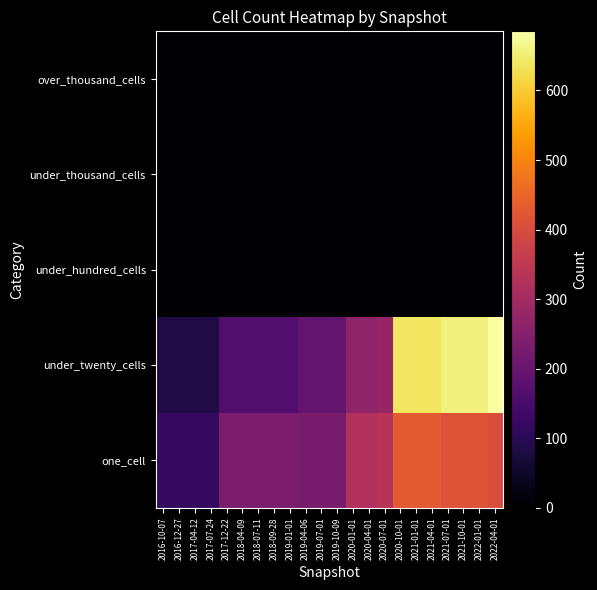

Reading left to right, extract all data points from this chart.

one_cell: 2016-10-07=119	2016-12-27=119	2017-04-12=119	2017-07-24=119	2017-12-22=233	2018-04-09=233	2018-07-11=233	2018-09-28=233	2019-01-01=233	2019-04-06=229	2019-07-01=229	2019-10-09=229	2020-01-01=326	2020-04-01=326	2020-07-01=335	2020-10-01=429	2021-01-01=429	2021-04-01=429	2021-07-01=415	2021-10-01=415	2022-01-01=415	2022-04-01=402
under_twenty_cells: 2016-10-07=83	2016-12-27=83	2017-04-12=83	2017-07-24=83	2017-12-22=164	2018-04-09=164	2018-07-11=164	2018-09-28=164	2019-01-01=164	2019-04-06=192	2019-07-01=192	2019-10-09=192	2020-01-01=269	2020-04-01=269	2020-07-01=277	2020-10-01=637	2021-01-01=637	2021-04-01=637	2021-07-01=656	2021-10-01=656	2022-01-01=656	2022-04-01=685
under_hundred_cells: 2016-10-07=0	2016-12-27=0	2017-04-12=0	2017-07-24=0	2017-12-22=0	2018-04-09=0	2018-07-11=0	2018-09-28=0	2019-01-01=0	2019-04-06=0	2019-07-01=0	2019-10-09=0	2020-01-01=0	2020-04-01=0	2020-07-01=0	2020-10-01=0	2021-01-01=0	2021-04-01=0	2021-07-01=0	2021-10-01=0	2022-01-01=0	2022-04-01=0
under_thousand_cells: 2016-10-07=0	2016-12-27=0	2017-04-12=0	2017-07-24=0	2017-12-22=0	2018-04-09=0	2018-07-11=0	2018-09-28=0	2019-01-01=0	2019-04-06=0	2019-07-01=0	2019-10-09=0	2020-01-01=0	2020-04-01=0	2020-07-01=0	2020-10-01=0	2021-01-01=0	2021-04-01=0	2021-07-01=0	2021-10-01=0	2022-01-01=0	2022-04-01=0
over_thousand_cells: 2016-10-07=0	2016-12-27=0	2017-04-12=0	2017-07-24=0	2017-12-22=0	2018-04-09=0	2018-07-11=0	2018-09-28=0	2019-01-01=0	2019-04-06=0	2019-07-01=0	2019-10-09=0	2020-01-01=0	2020-04-01=0	2020-07-01=0	2020-10-01=0	2021-01-01=0	2021-04-01=0	2021-07-01=0	2021-10-01=0	2022-01-01=0	2022-04-01=0